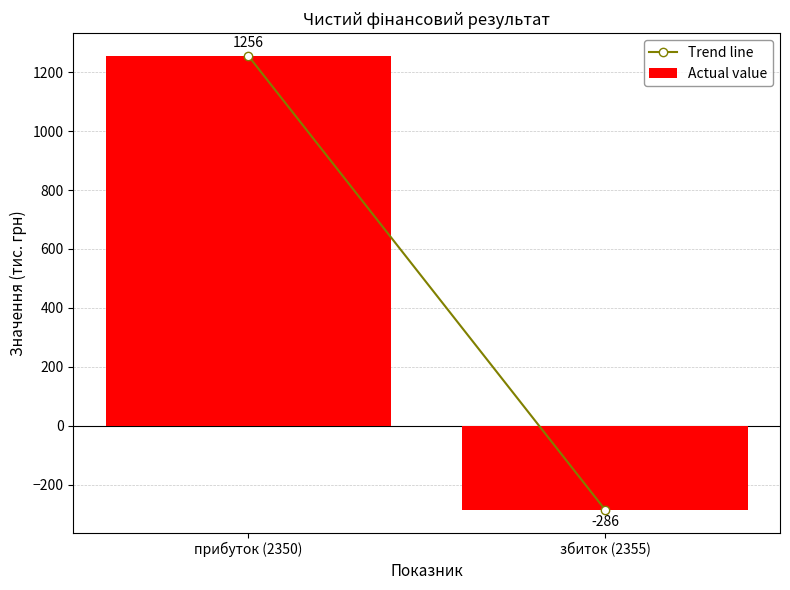

The chart shows a value of -286 at збиток (2355). True or false?

True